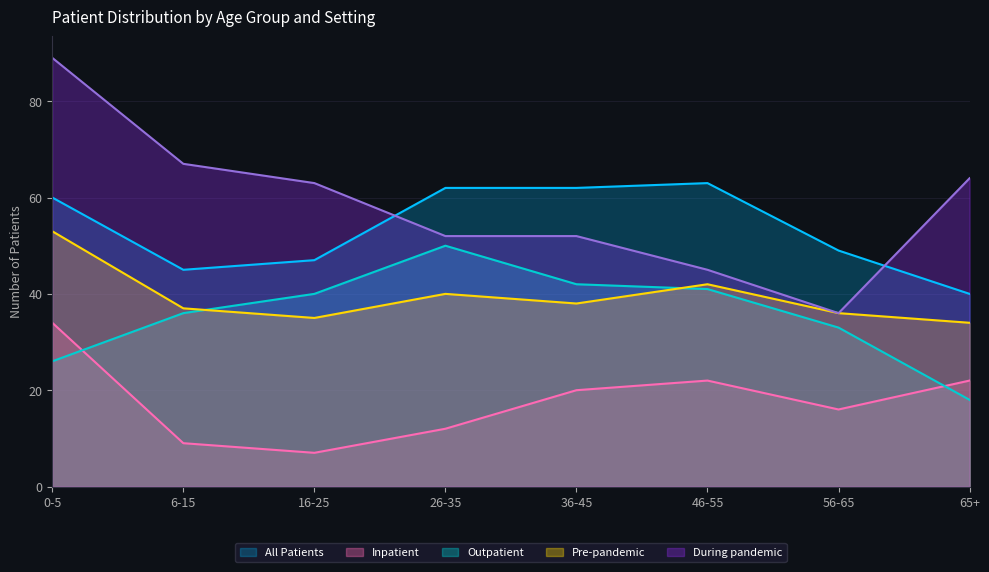

Where does the During pandemic series first go above 63?

0-5